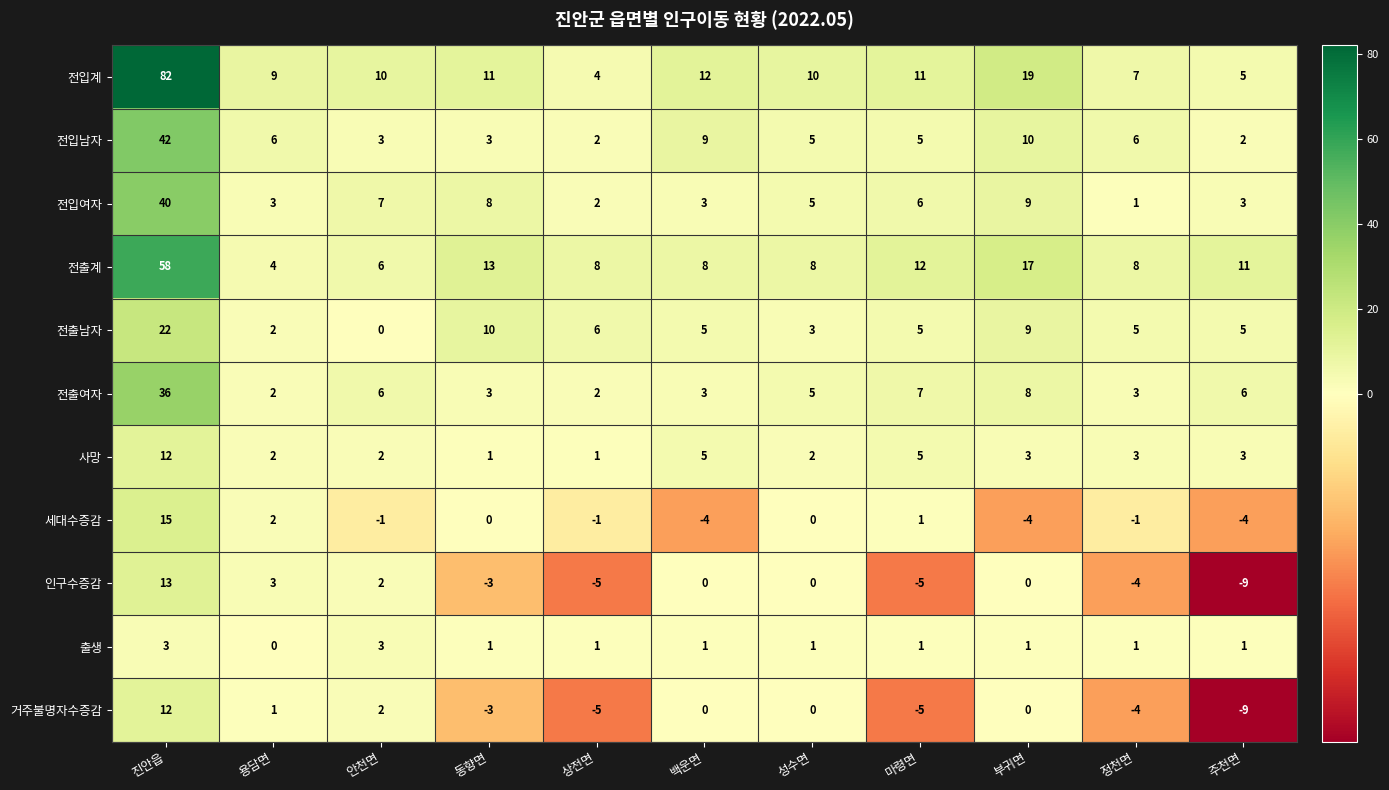

Which series has the widest spread of values?

전입계